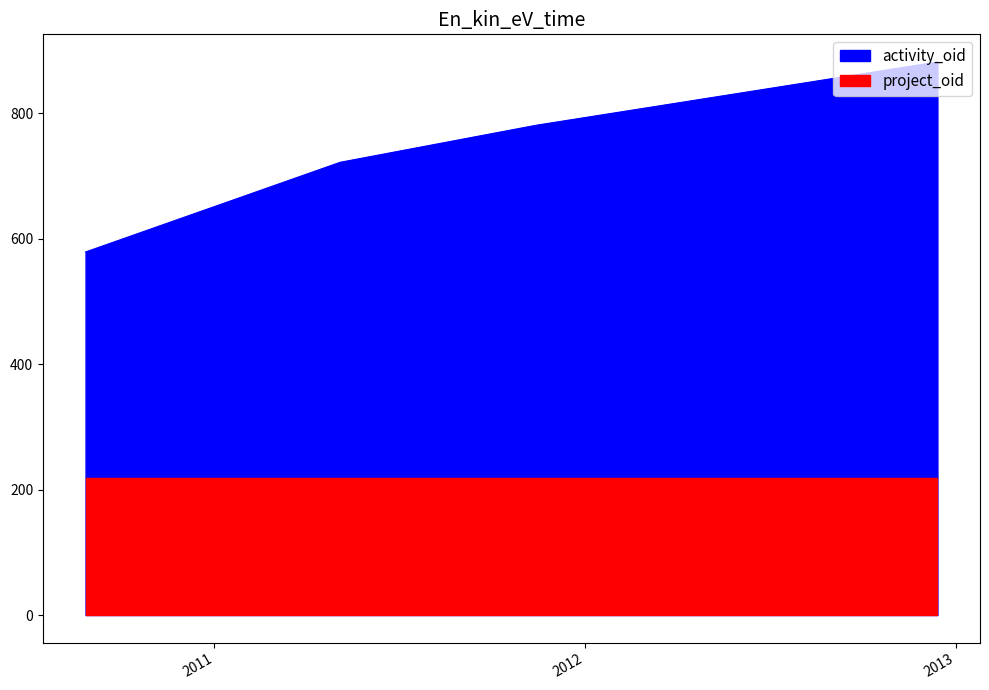

What is the label of the 2nd point from the right?

2011-11-14